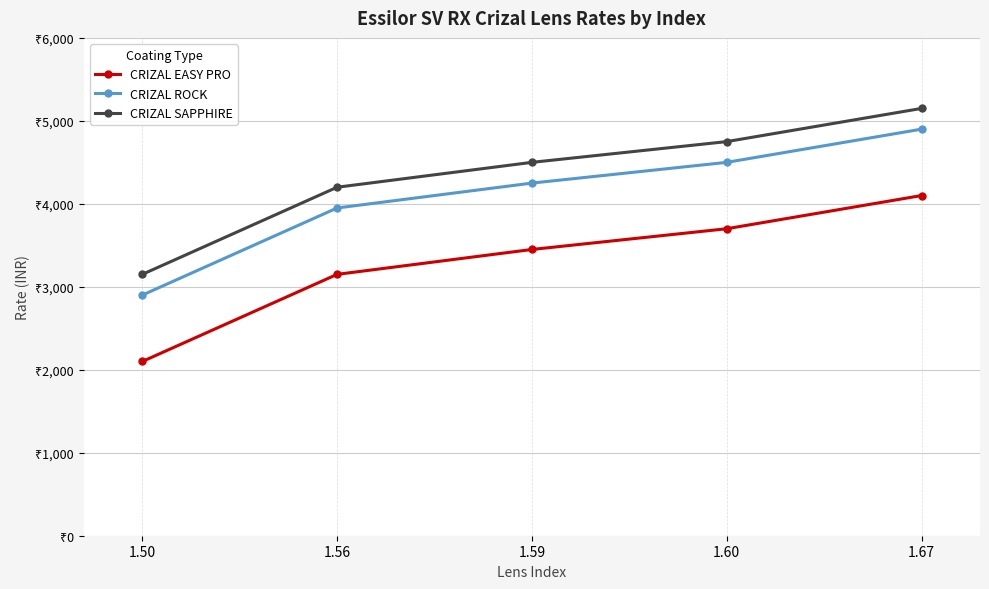

True or false: CRIZAL SAPPHIRE and CRIZAL EASY PRO intersect in this chart.

False